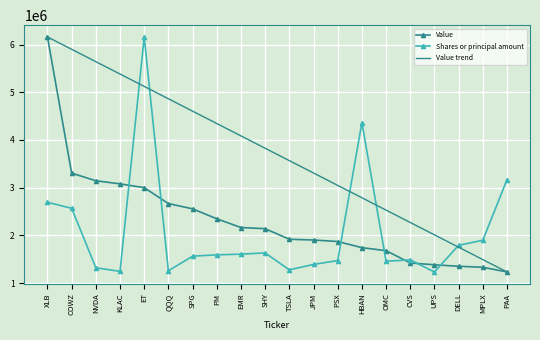

Is it true that Value equals 2556835.0 at SPG?

True